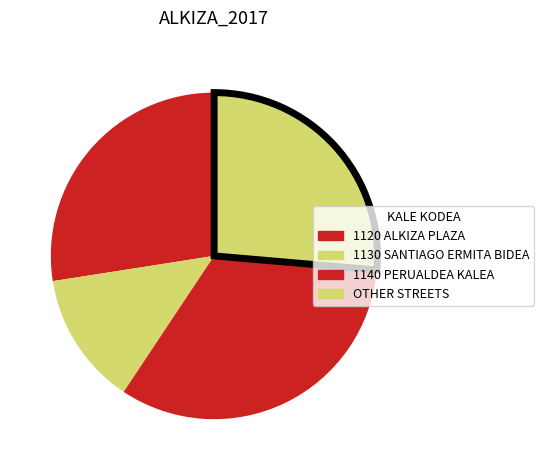

How many slices are in this pie chart?

4